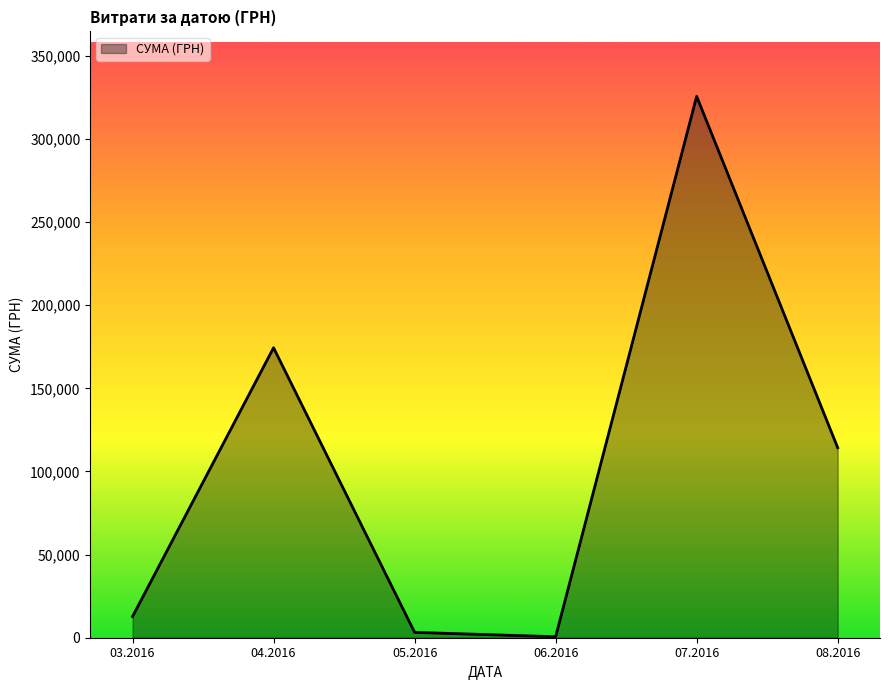

The value at 07.2016 is 72175.6. True or false?

False